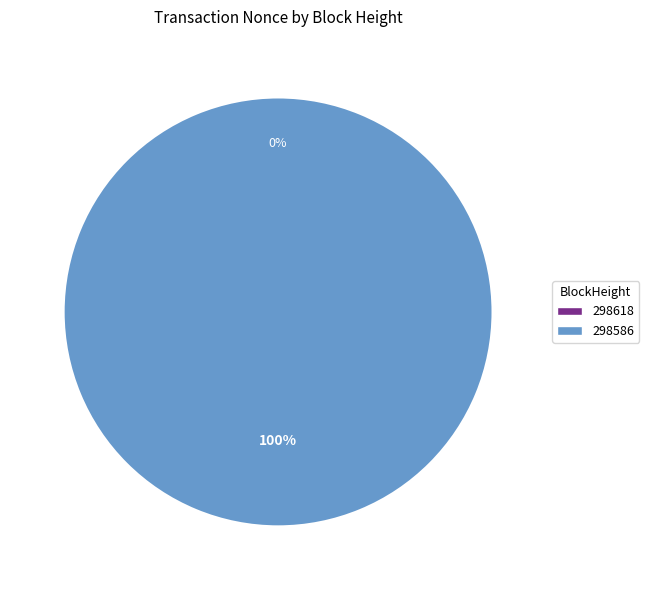

True or false: 298618 accounts for 10% of the total.

False